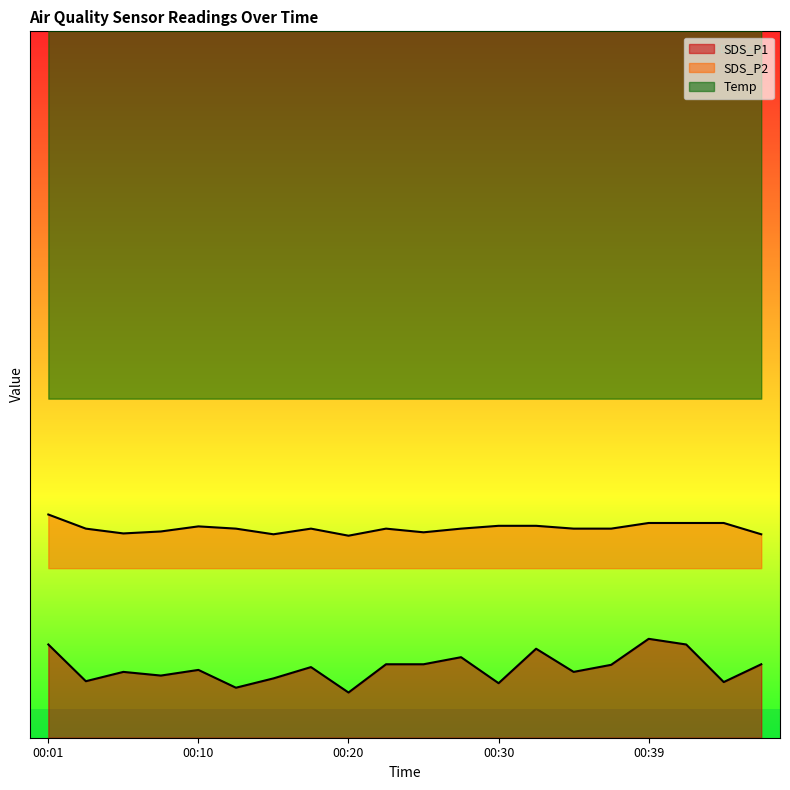

The SDS_P2 series shows 12.4 at 00:47. True or false?

False